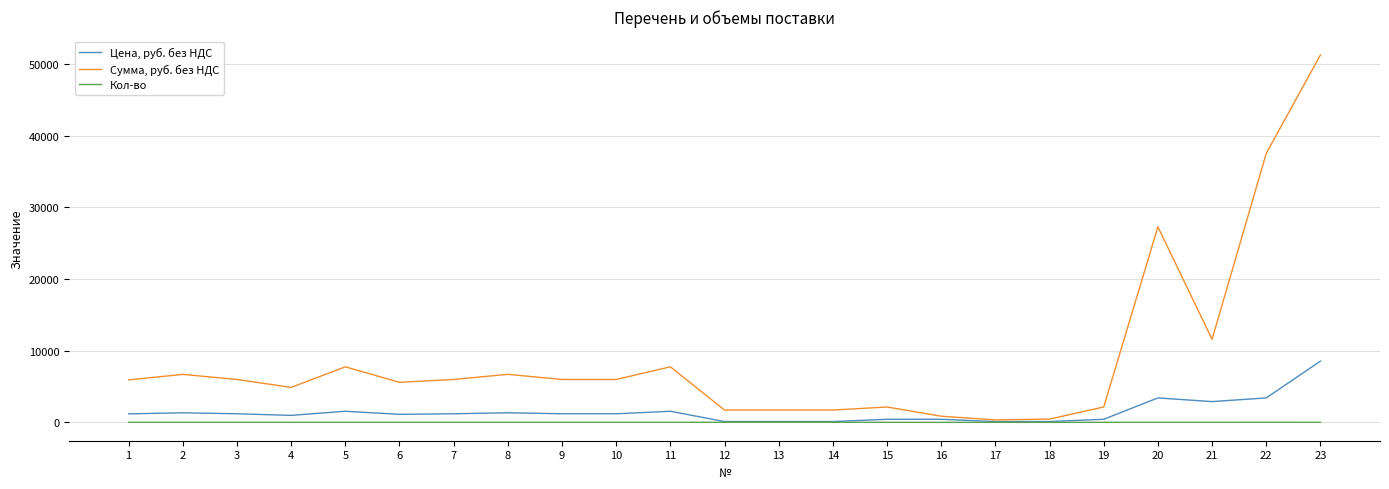

Which series has the widest spread of values?

Сумма, руб. без НДС